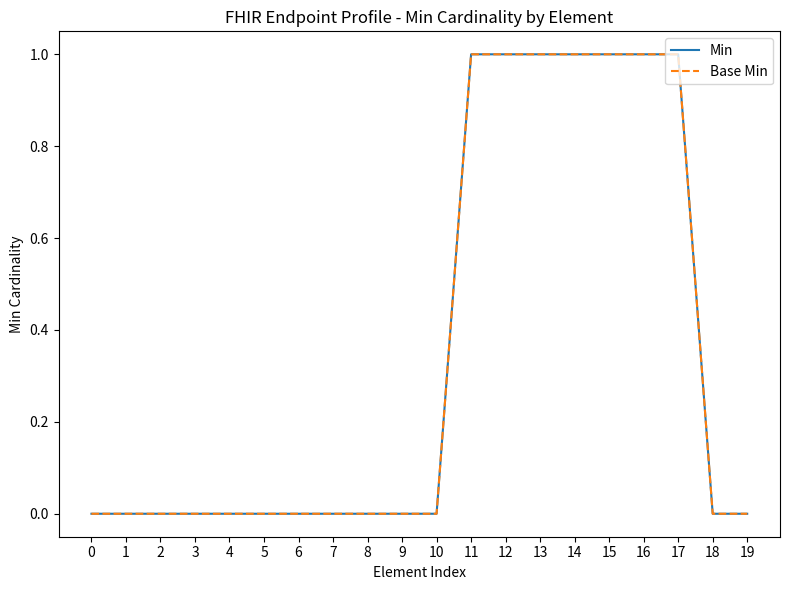

Which series has the largest total across all categories?

Min